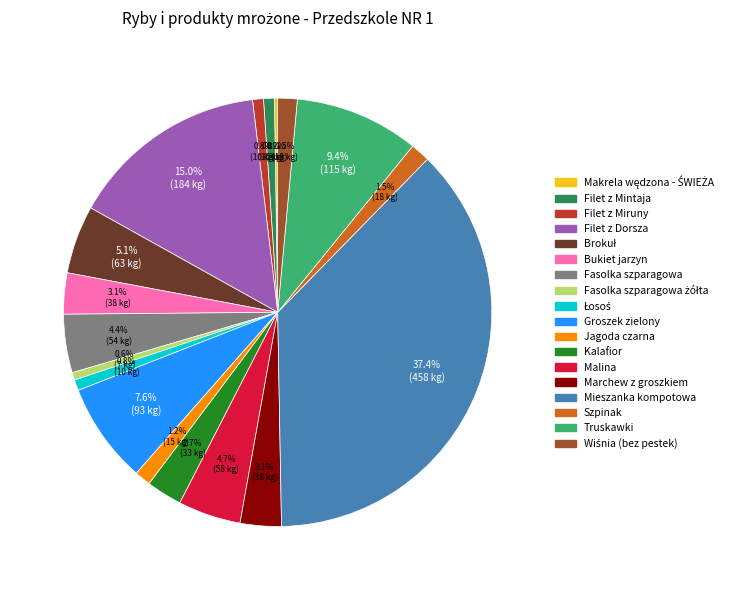

Is there any slice that represents more than half of the pie?

No